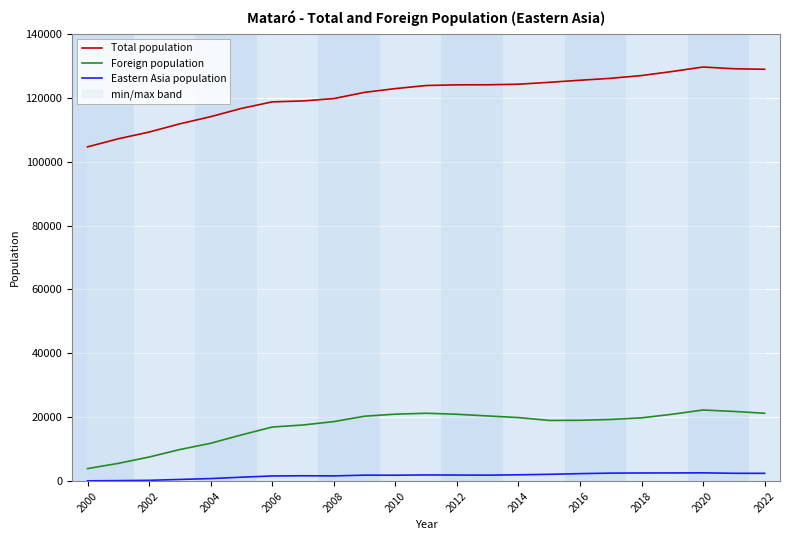

What is the difference between the maximum and minimum values in the Total population series?

25002